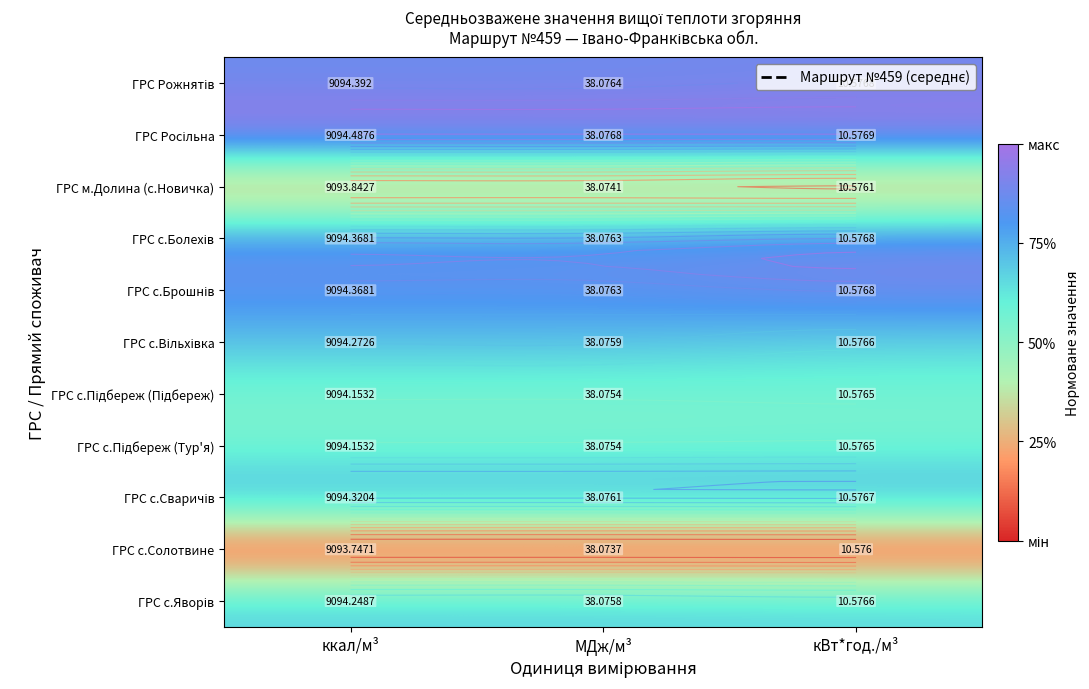

True or false: ГРС с.Вільхівка has a value of 0.3 at ккал/м³.

False